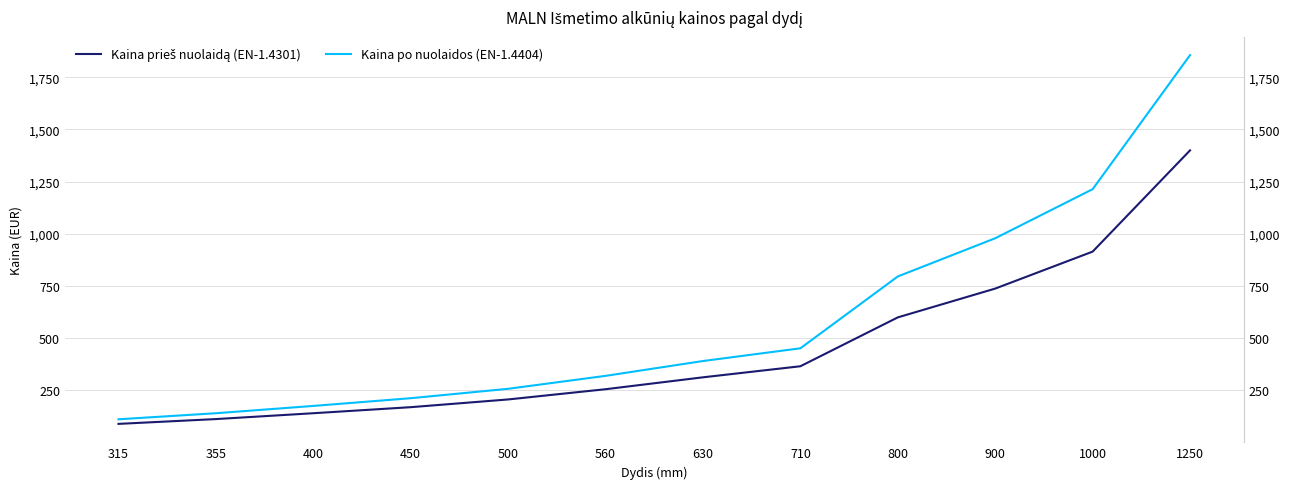

The value of Kaina prieš nuolaidą (EN-1.4301) at 560 is 256. True or false?

True